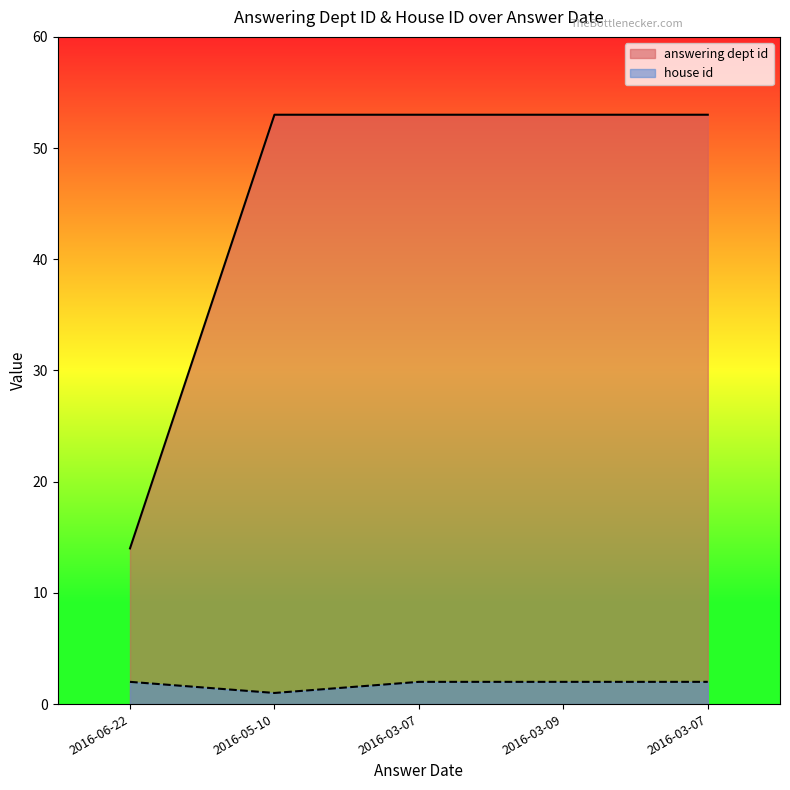

Between 2016-03-07 and 2016-05-10, which is larger?

2016-03-07